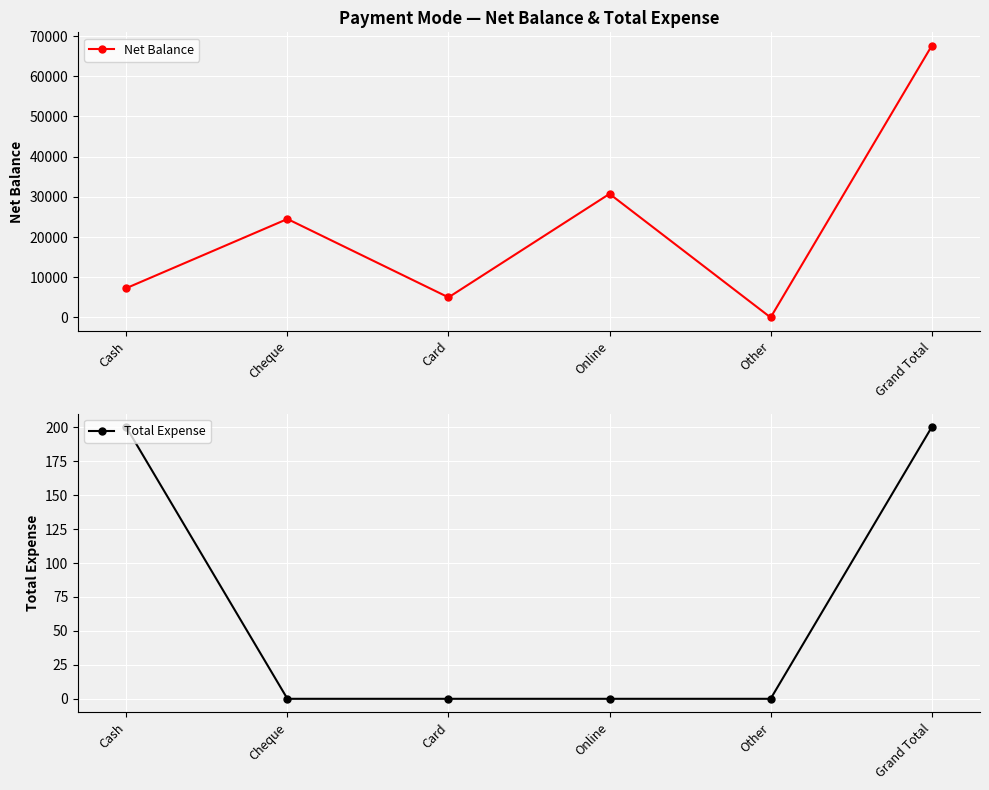

Rank the categories by Total Expense value from highest to lowest.

Cash, Grand Total, Cheque, Card, Online, Other